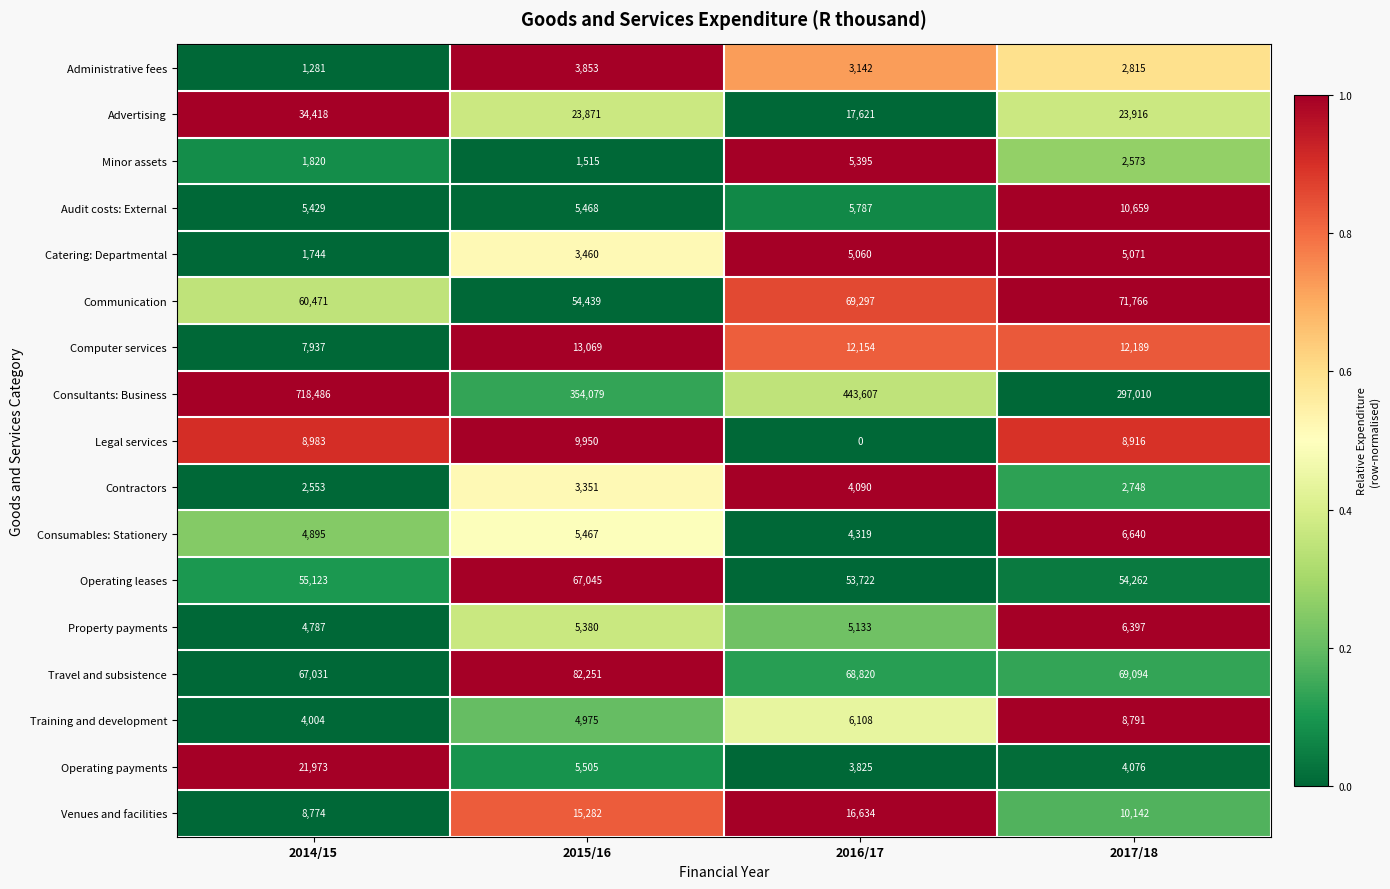

Which category has the highest value across all series?

2014/15